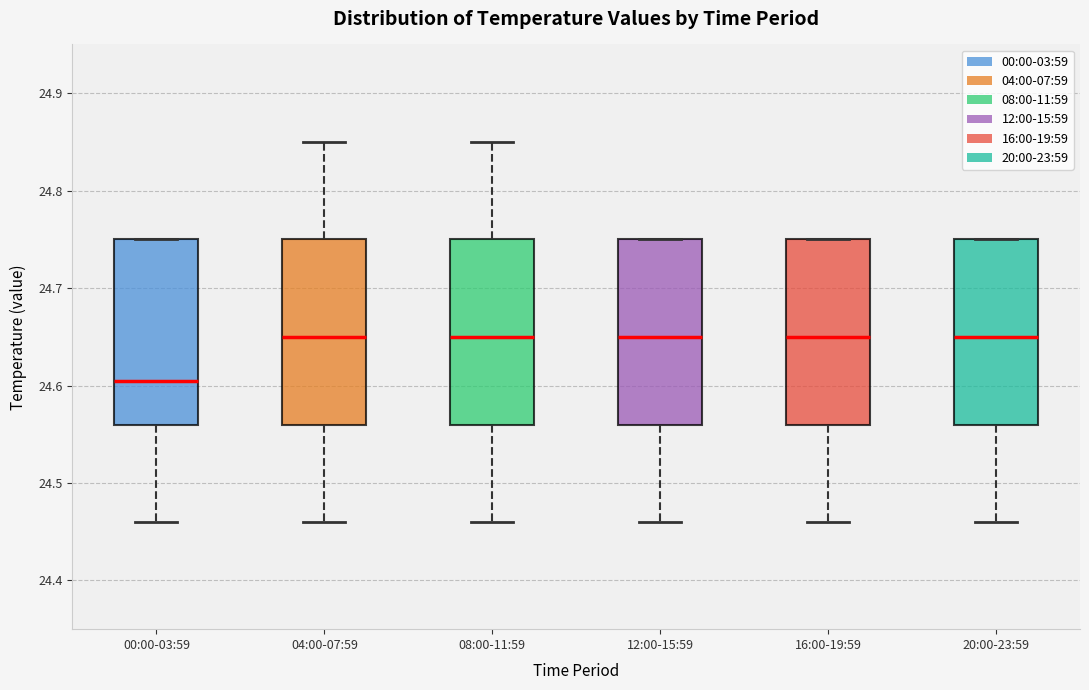

Reading left to right, transcribe this box plot: for each box, give where its median line is, the range the box spans, and where its two whiskers end, as read against the y-axis. The values are not printed on the chart, so give them approximately, as read against the axis.

00:00-03:59: median 24.61, box 24.56 to 24.75, whiskers 24.46 to 24.75
04:00-07:59: median 24.65, box 24.56 to 24.75, whiskers 24.46 to 24.85
08:00-11:59: median 24.65, box 24.56 to 24.75, whiskers 24.46 to 24.85
12:00-15:59: median 24.65, box 24.56 to 24.75, whiskers 24.46 to 24.75
16:00-19:59: median 24.65, box 24.56 to 24.75, whiskers 24.46 to 24.75
20:00-23:59: median 24.65, box 24.56 to 24.75, whiskers 24.46 to 24.75